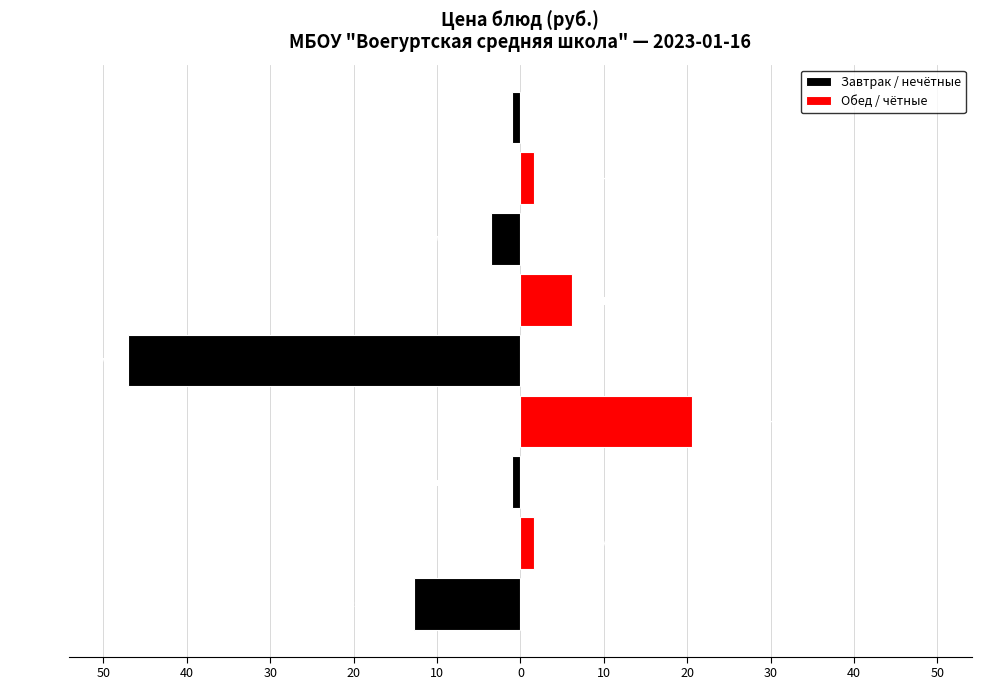

Where is the data nearest to the value 24?

Рассольник ленинградский